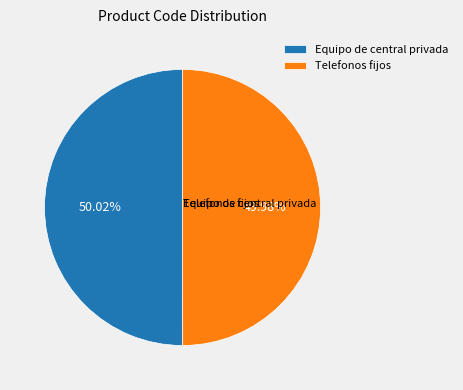

What is the ratio of the value at Equipo de central privada to the value at Telefonos fijos?

1.0